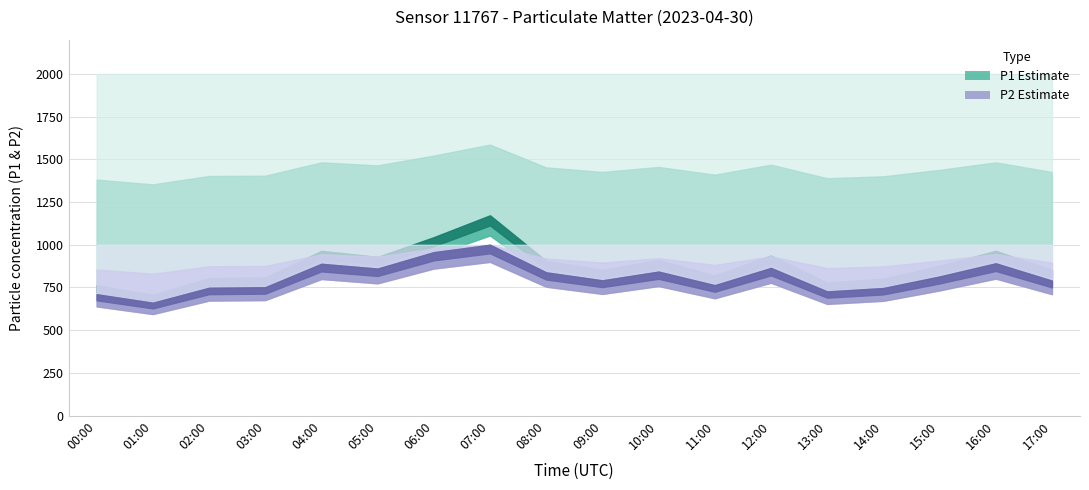

Between 01:00 and 17:00, which series saw the biggest shift?

P1